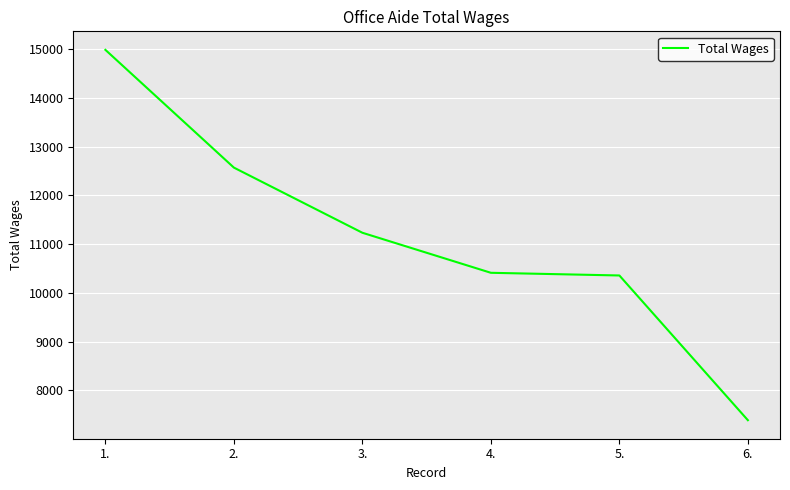

Is it true that the value at 1. is 21223?

False